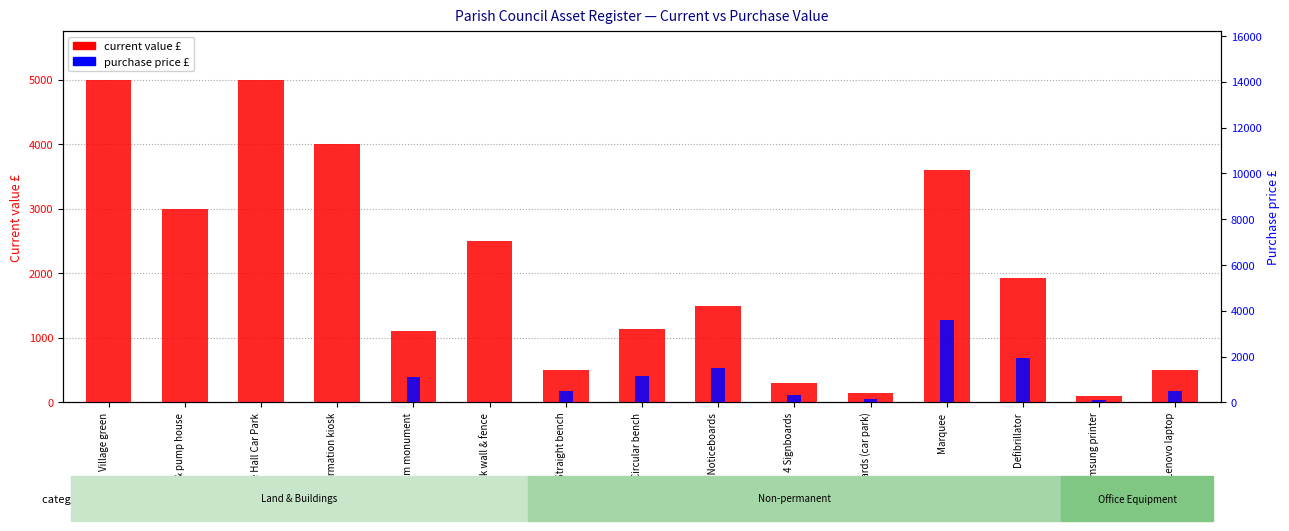

Does the chart contain any negative values?

No